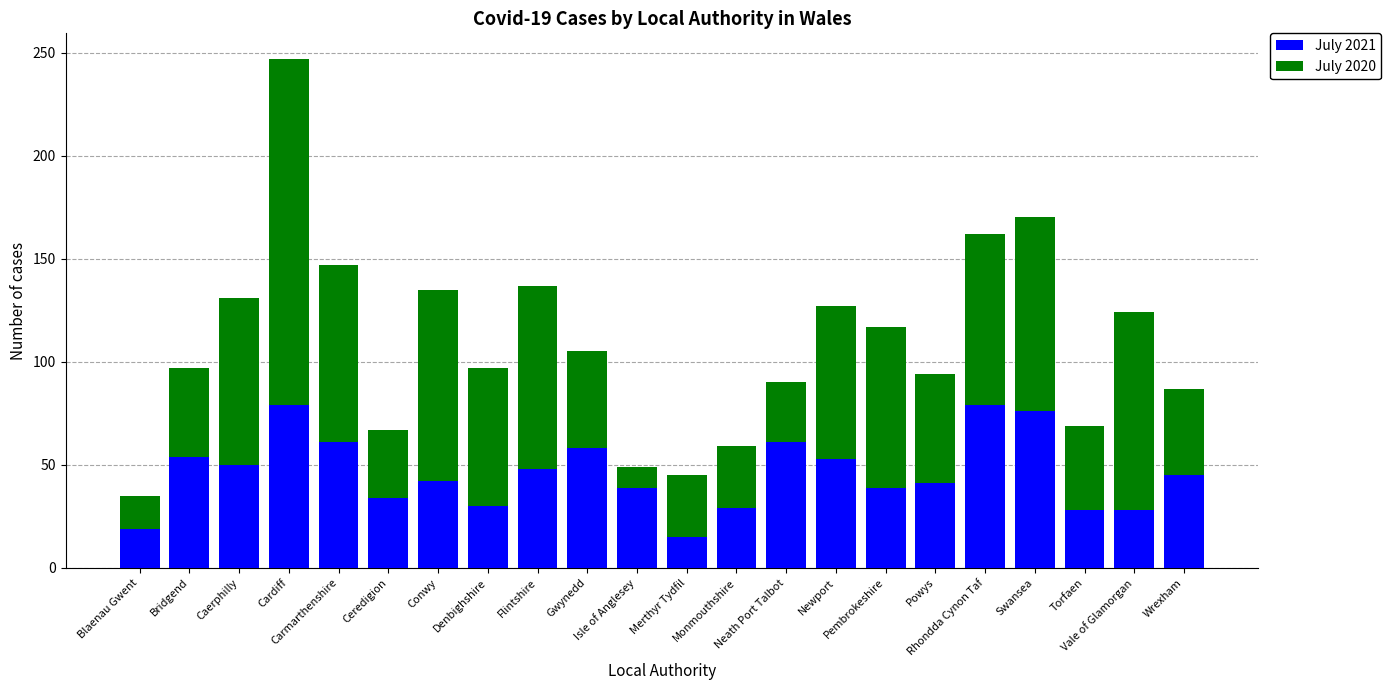

What is the sum of all July 2021 values?

1008